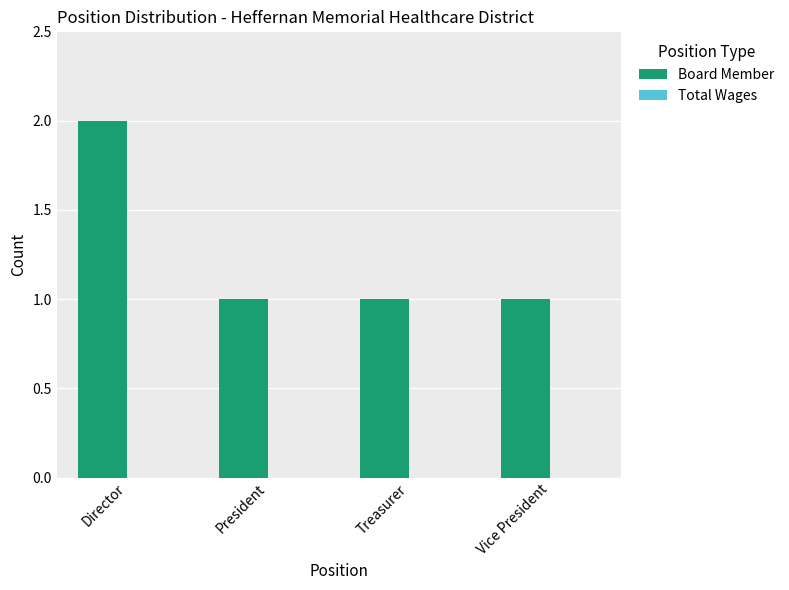

Is it true that the value at Treasurer is 1?

True